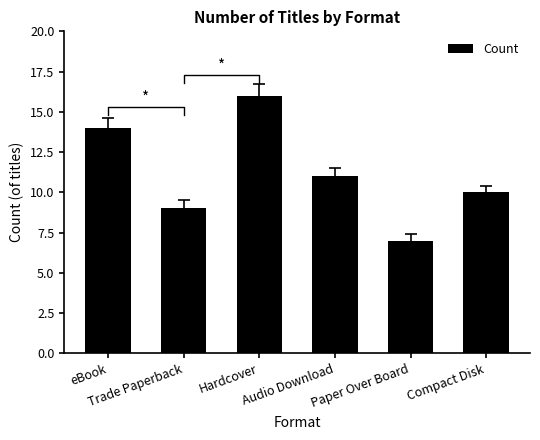

What is the smallest value displayed?

7